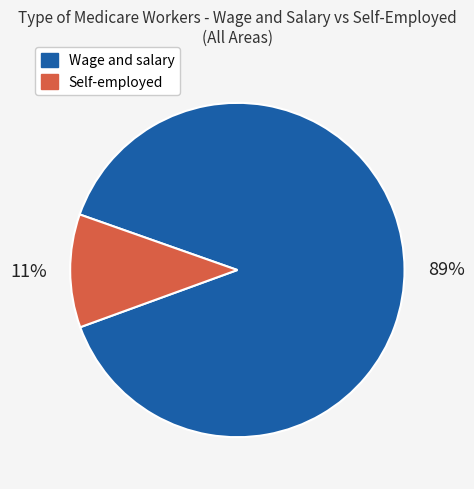

Which has a higher value, Wage and salary or Self-employed?

Wage and salary